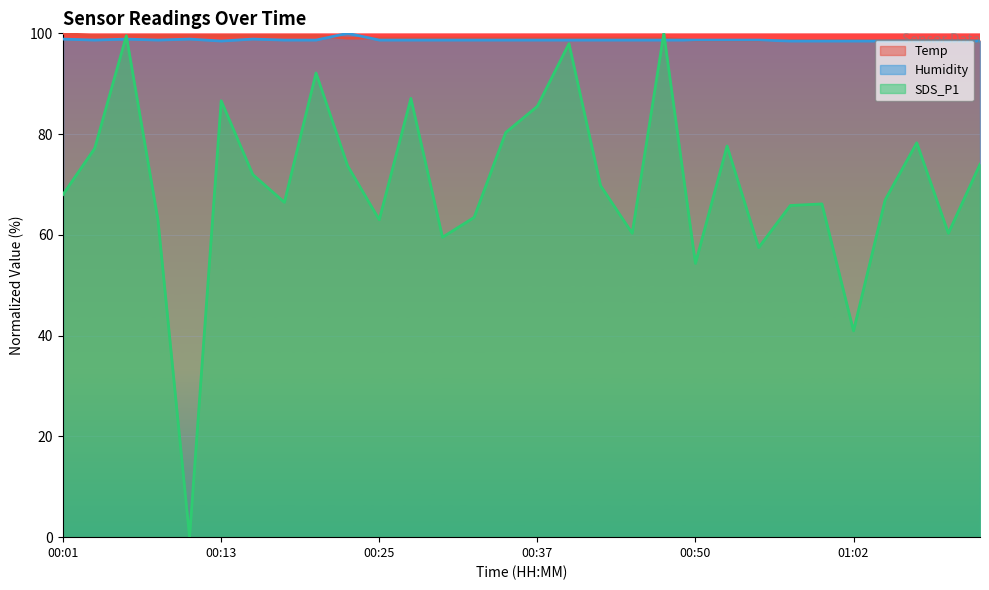

What is the difference between the maximum and minimum values in the Temp series?

1.4